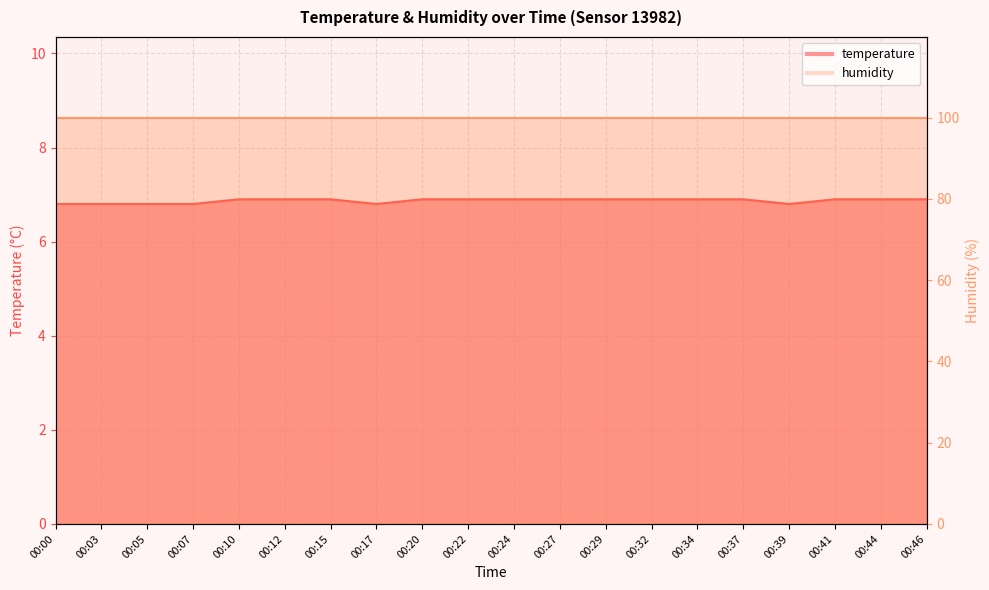

Reading left to right, what are all the values shown in this chart?

00:00=6.8	00:03=6.8	00:05=6.8	00:07=6.8	00:10=6.9	00:12=6.9	00:15=6.9	00:17=6.8	00:20=6.9	00:22=6.9	00:24=6.9	00:27=6.9	00:29=6.9	00:32=6.9	00:34=6.9	00:37=6.9	00:39=6.8	00:41=6.9	00:44=6.9	00:46=6.9